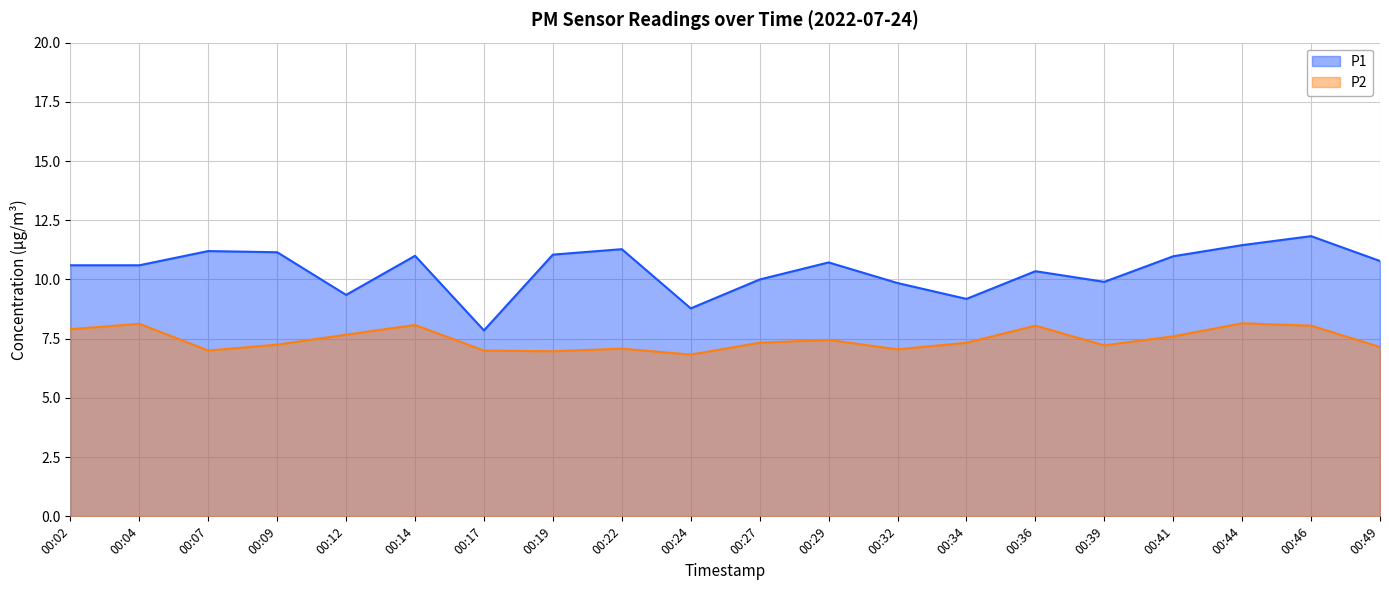

True or false: P1 and P2 cross at least once.

False